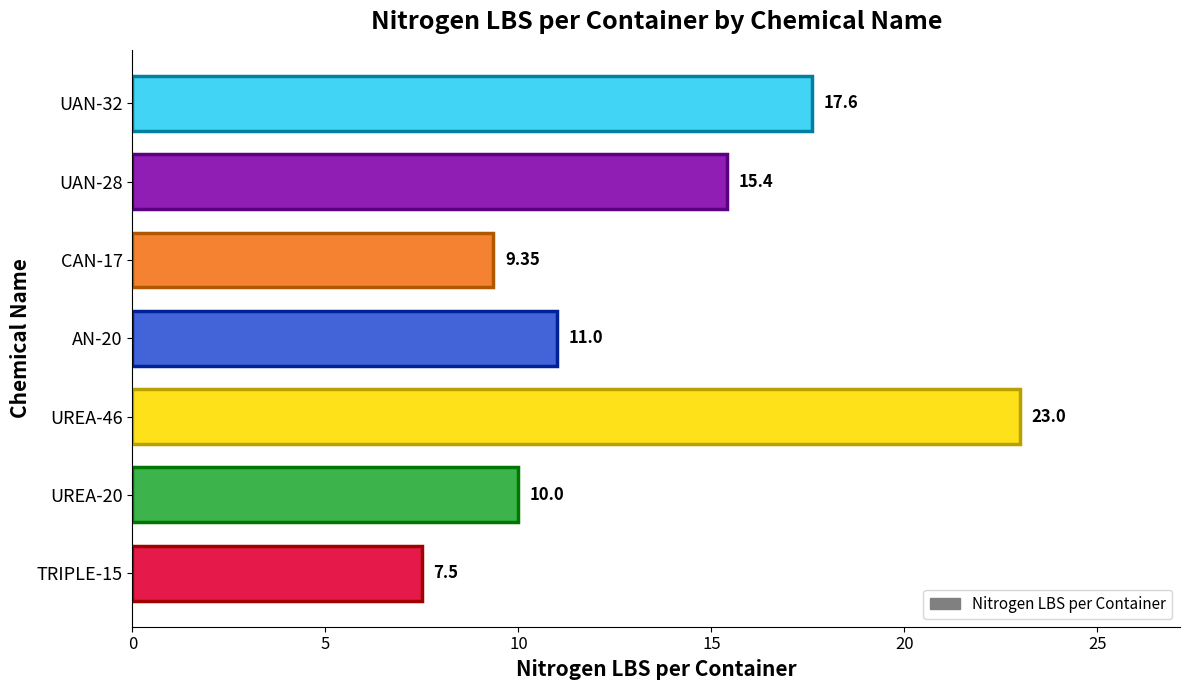

What is the minimum value shown in the chart?

7.5